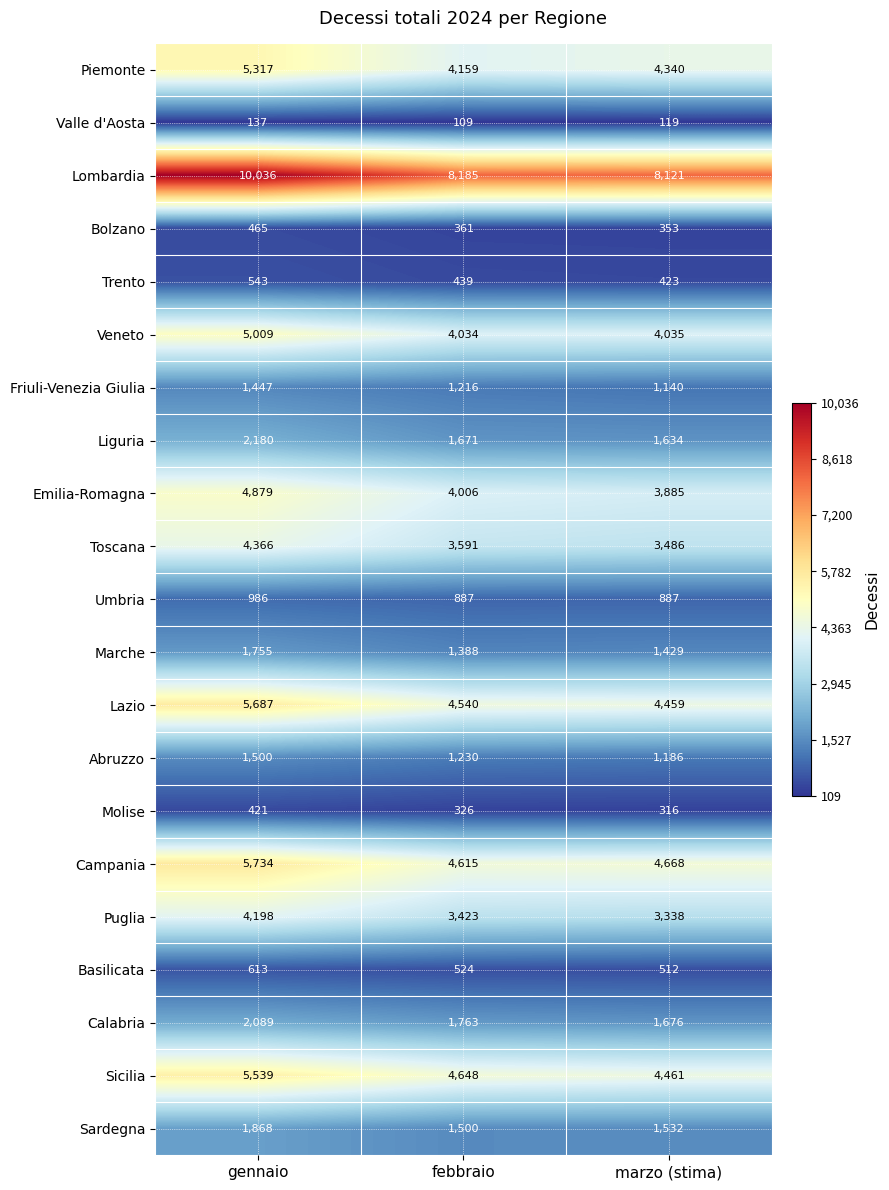

At how many categories does at least one series exceed 579?

3